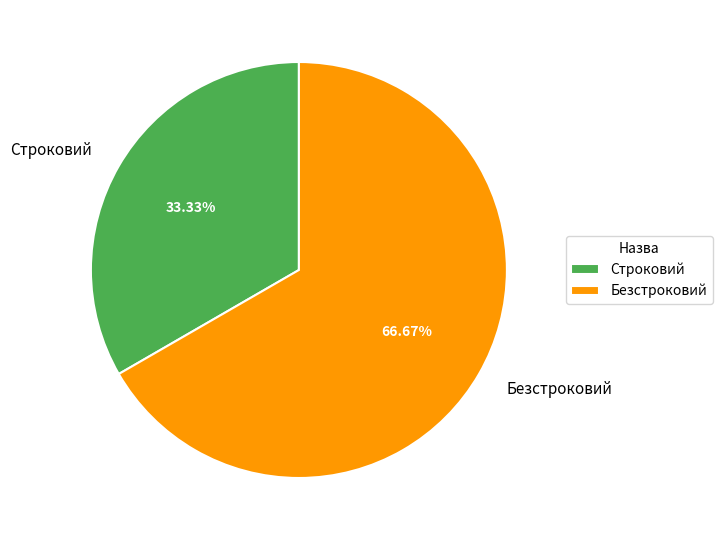

The Строковий slice represents 33% of the pie. True or false?

True